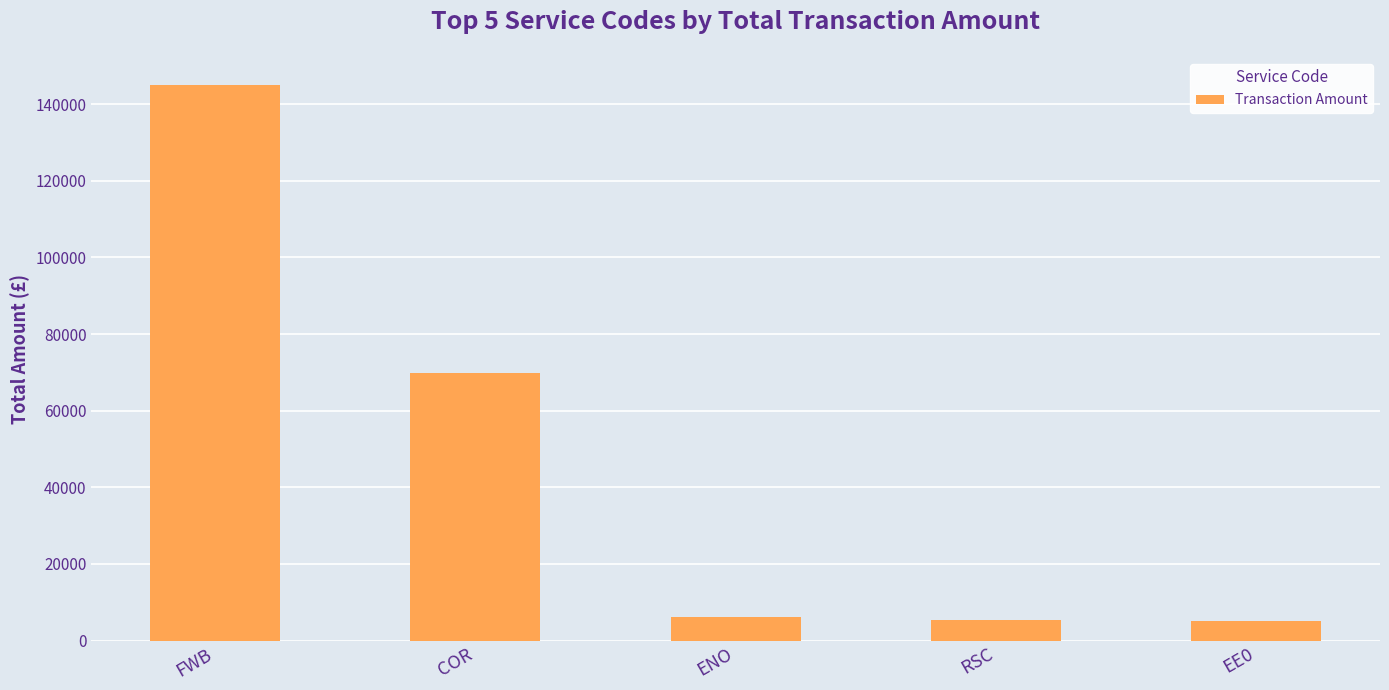

What is the sum of all values?

231478